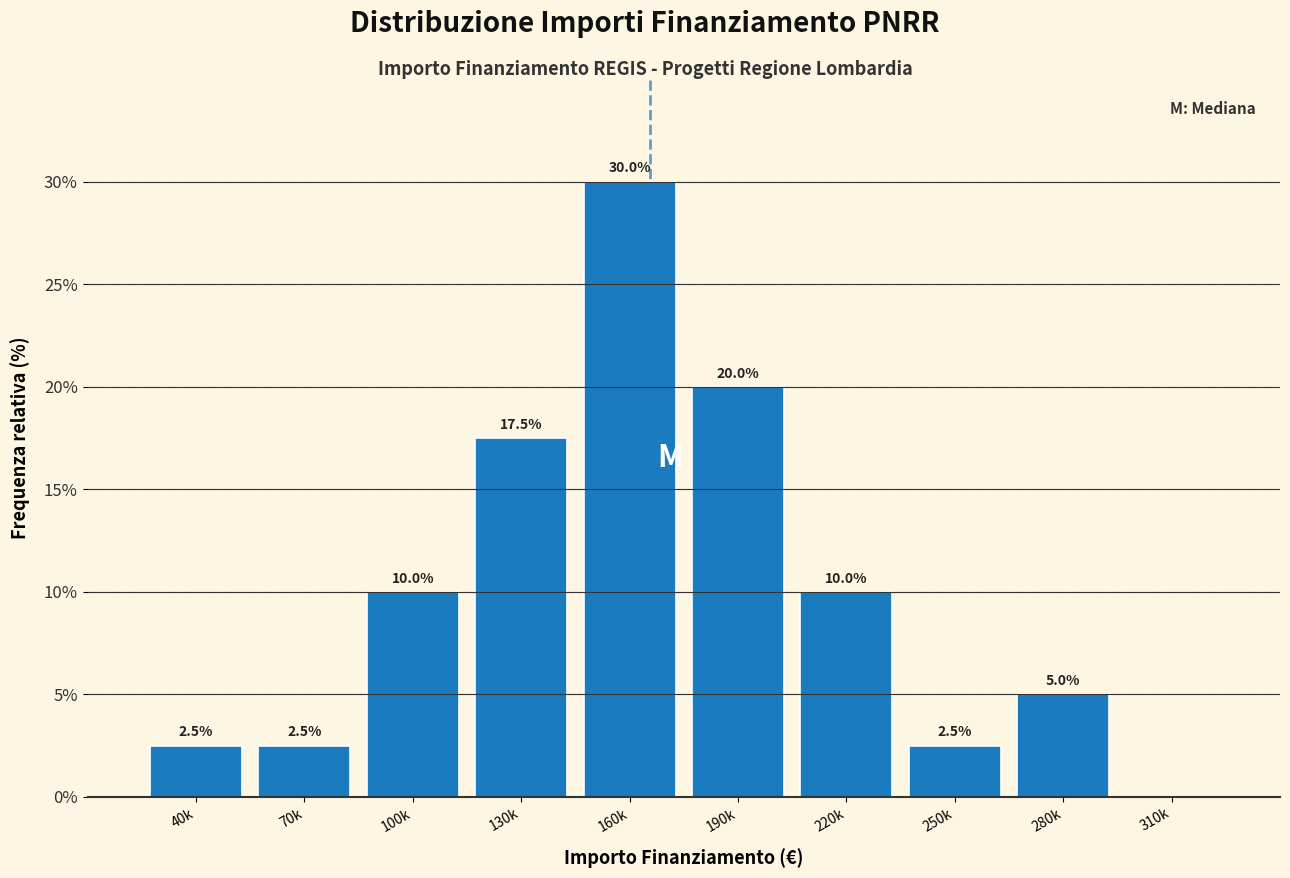

Reading left to right, what are all the values shown in this chart?

40k=2.5	70k=2.5	100k=10.0	130k=17.5	160k=30.0	190k=20.0	220k=10.0	250k=2.5	280k=5.0	310k=0.0